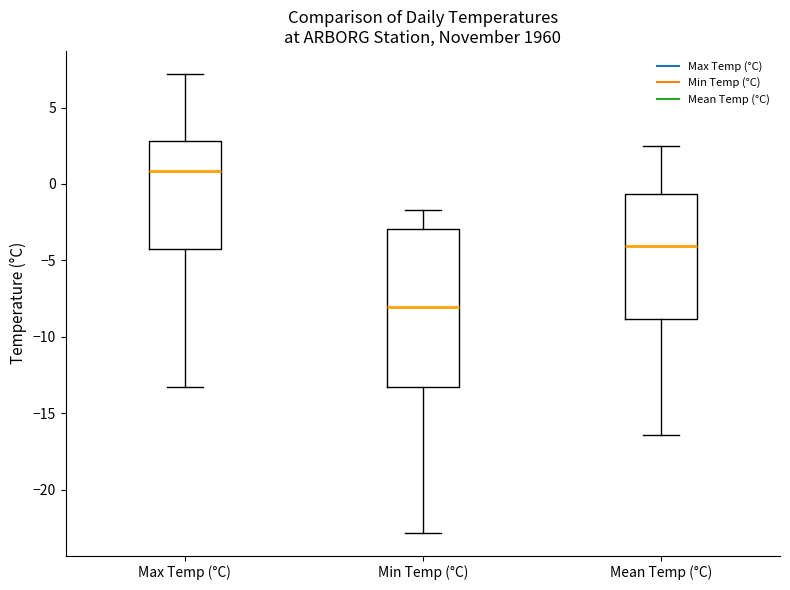

Reading left to right, read every box against the y-axis: the position of its median line, the range the box covers, and the ends of its whiskers. The values are not printed on the chart, so give them approximately, as read against the axis.

Max Temp (°C): median 1.0, box -4.5 to 3.0, whiskers -13.5 to 7.0
Min Temp (°C): median -8.0, box -13.5 to -3.0, whiskers -23.0 to -1.5
Mean Temp (°C): median -4.0, box -9.0 to -0.5, whiskers -16.5 to 2.5